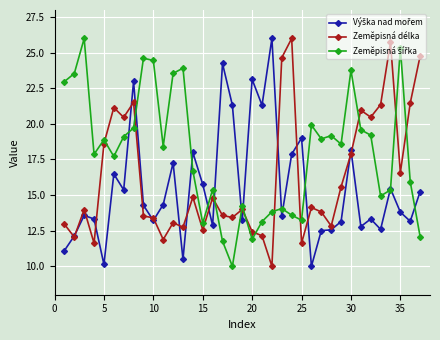

What is the maximum value shown in the chart?

26.0